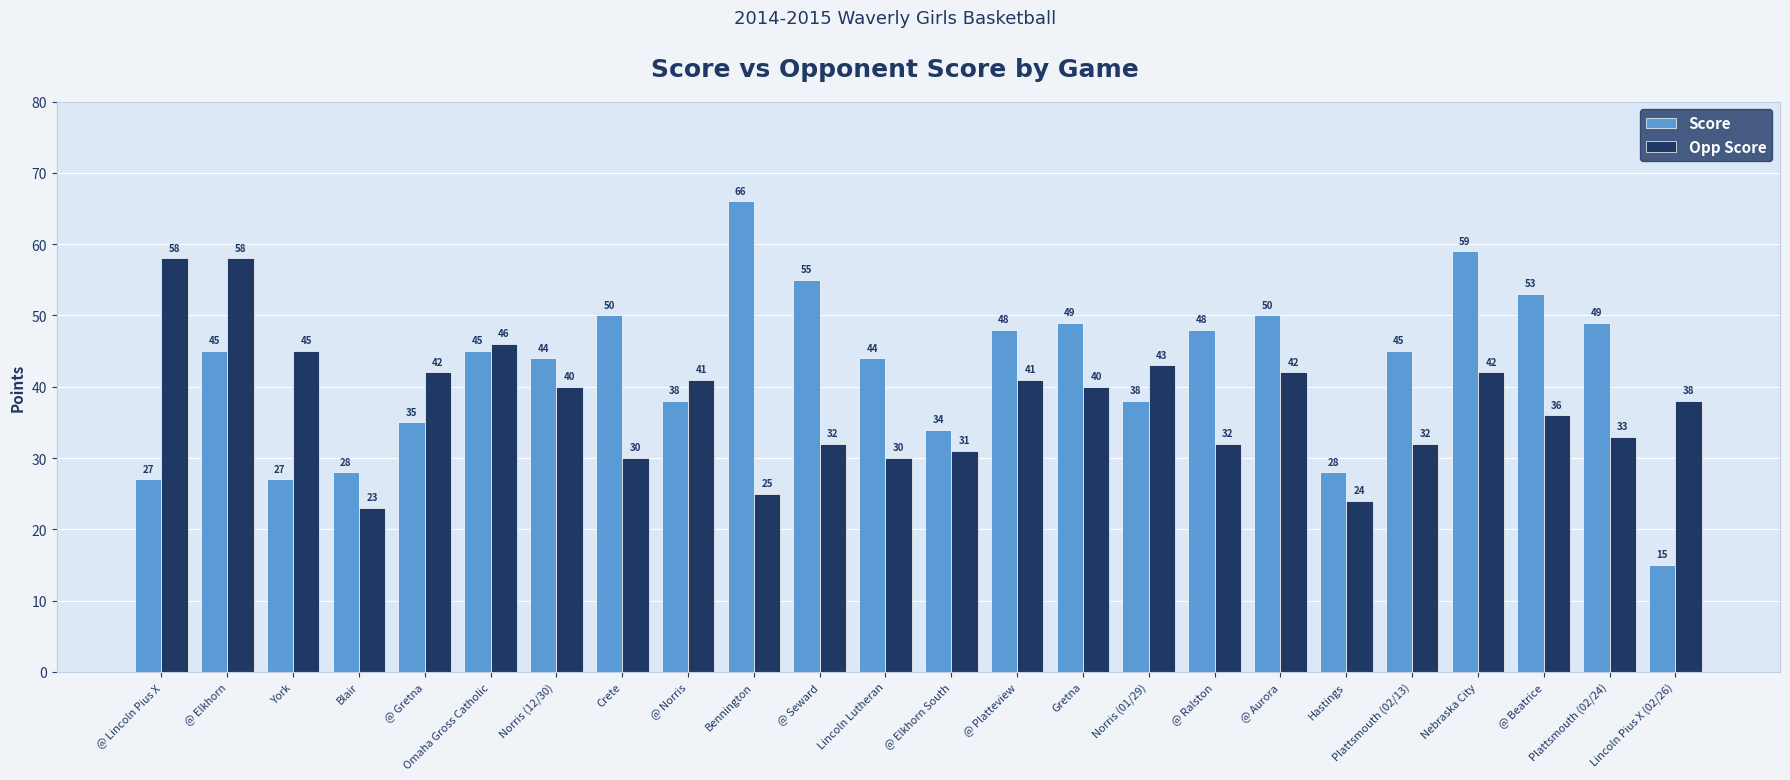

Rank the series by their average value, from lowest to highest.

Opp Score, Score